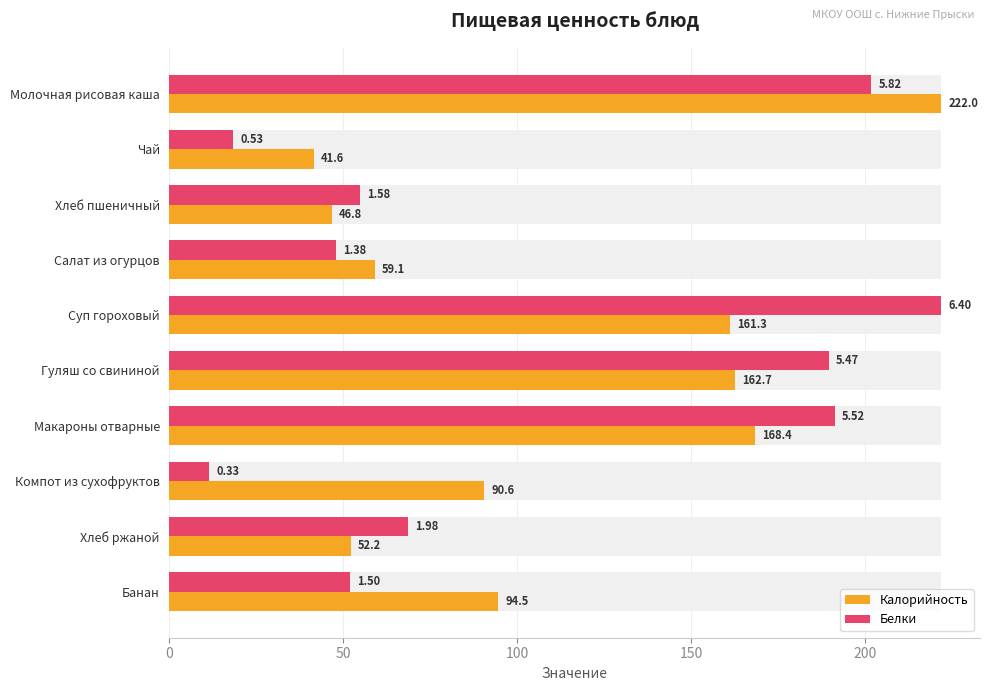

What is the average value of the Белки series?

105.8